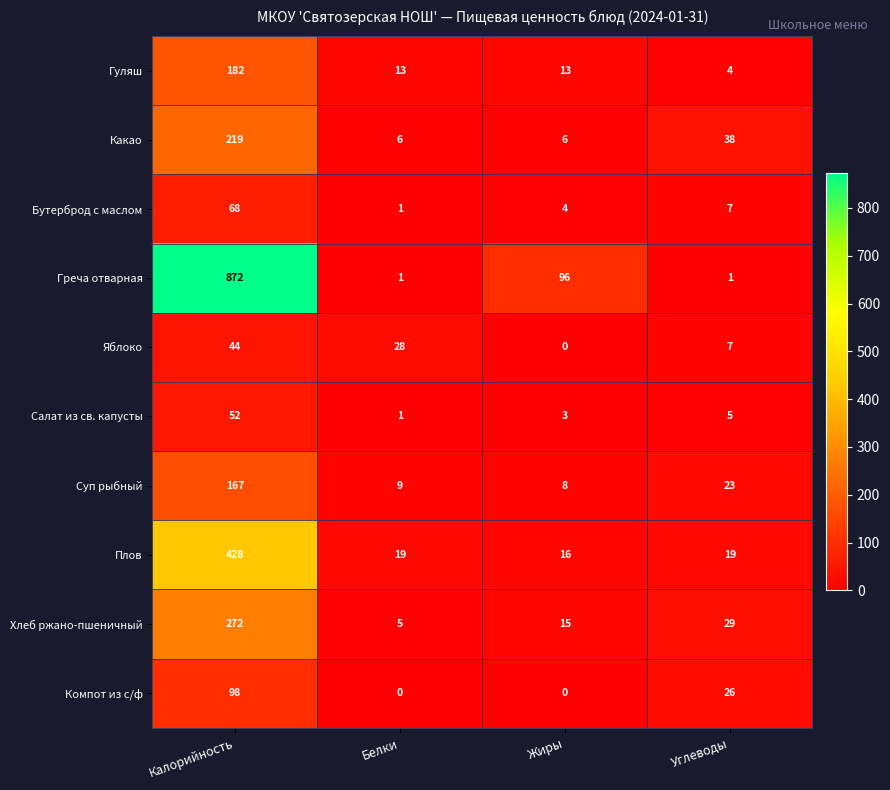

How many data points does each series have?

4